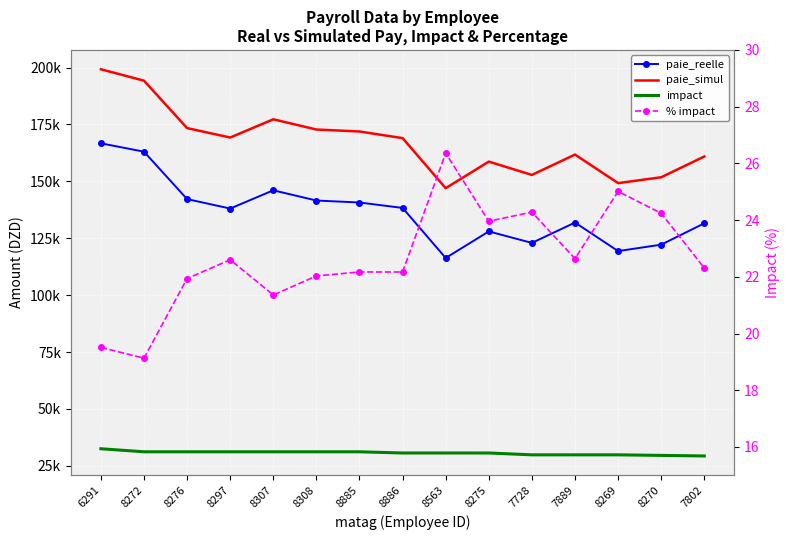

What is the difference between the highest and lowest values at 8275?

158640.6